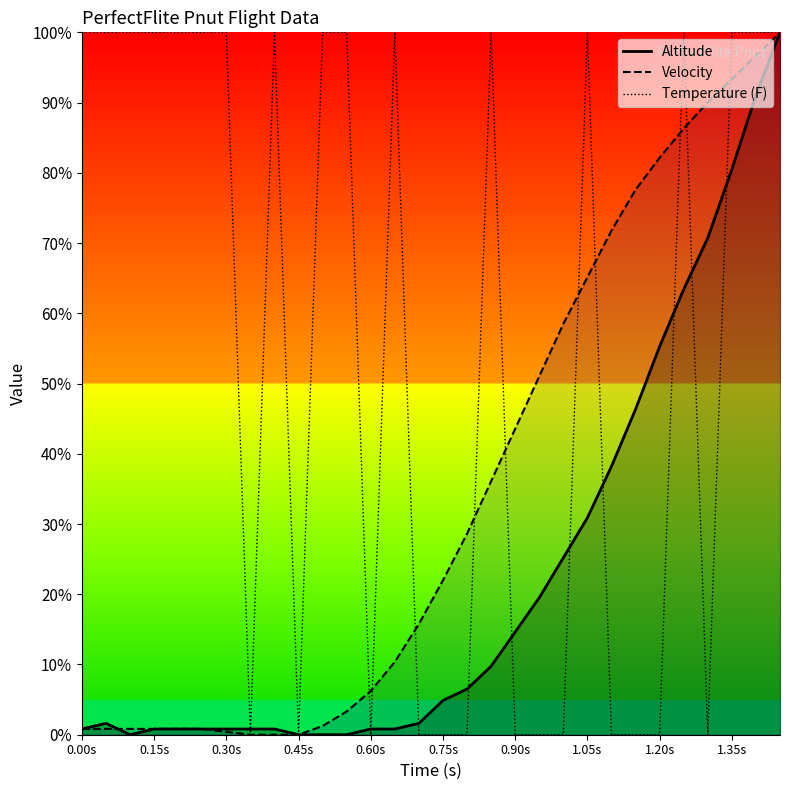

Which series changed the most between 0.60s and 0.90s?

Velocity